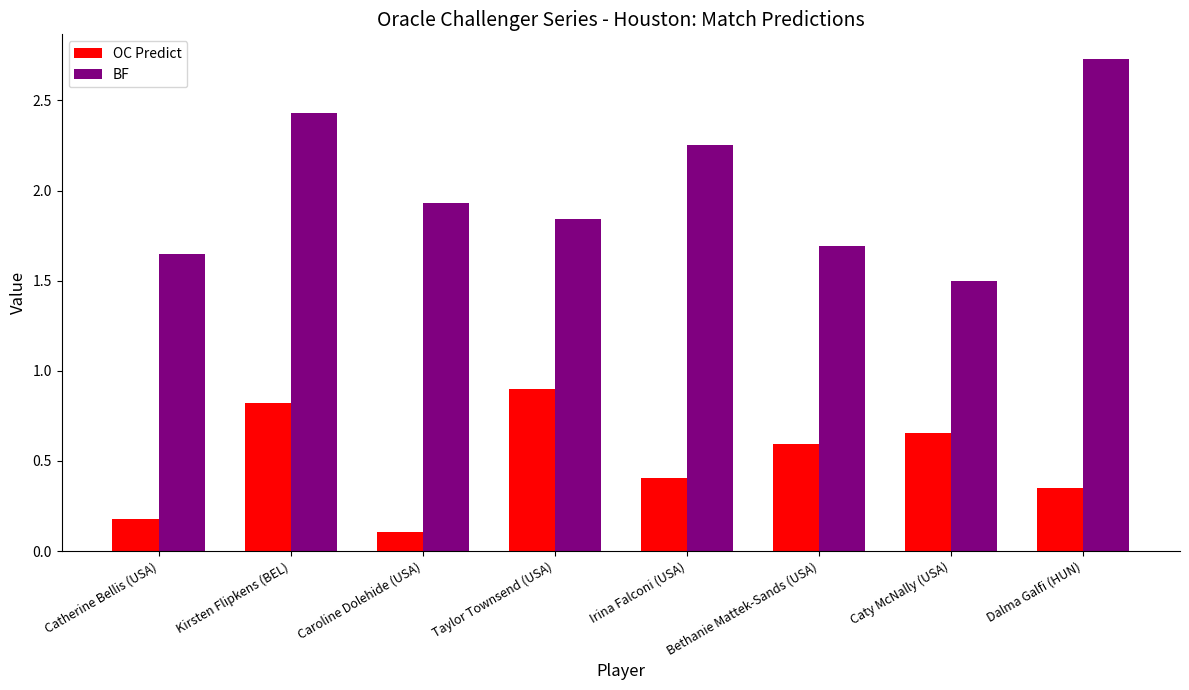

What is the difference between the OC Predict values at Catherine Bellis (USA) and Kirsten Flipkens (BEL)?

0.6